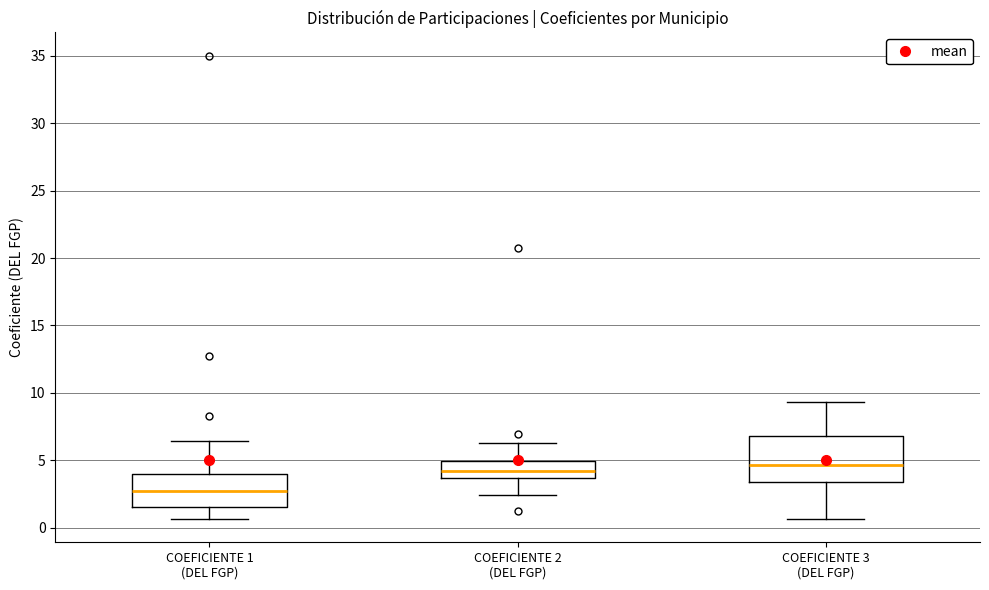

Reading left to right, read every box against the y-axis: the position of its median line, the range the box covers, and the ends of its whiskers. The values are not printed on the chart, so give them approximately, as read against the axis.

COEFICIENTE 1 (DEL FGP): median 2.5, box 1.5 to 4.0, whiskers 0.5 to 6.5
COEFICIENTE 2 (DEL FGP): median 4.0, box 3.5 to 5.0, whiskers 2.5 to 6.5
COEFICIENTE 3 (DEL FGP): median 4.5, box 3.5 to 7.0, whiskers 0.5 to 9.5